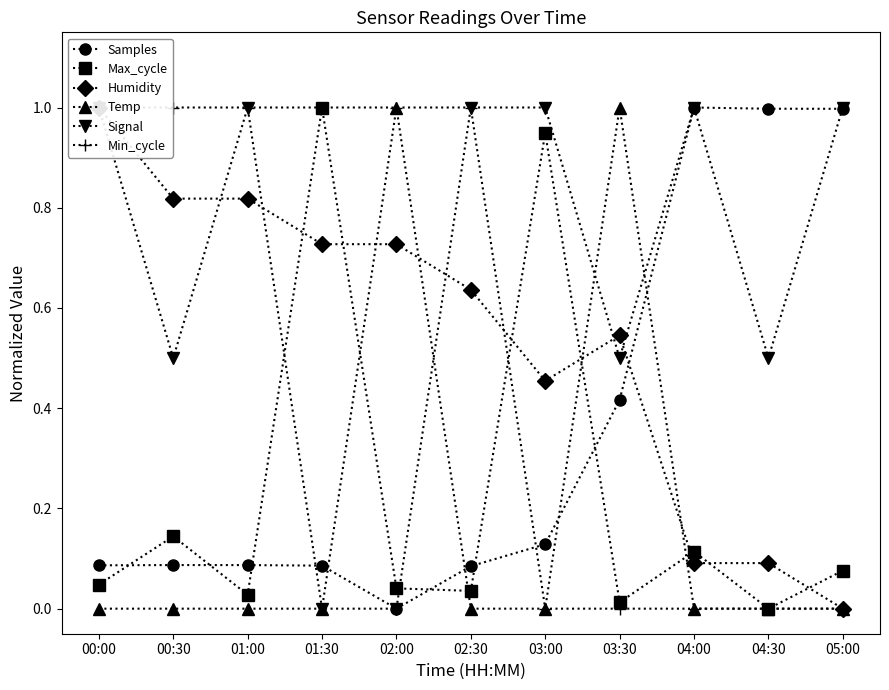

Is it true that Samples equals 0.0 at 01:00?

False